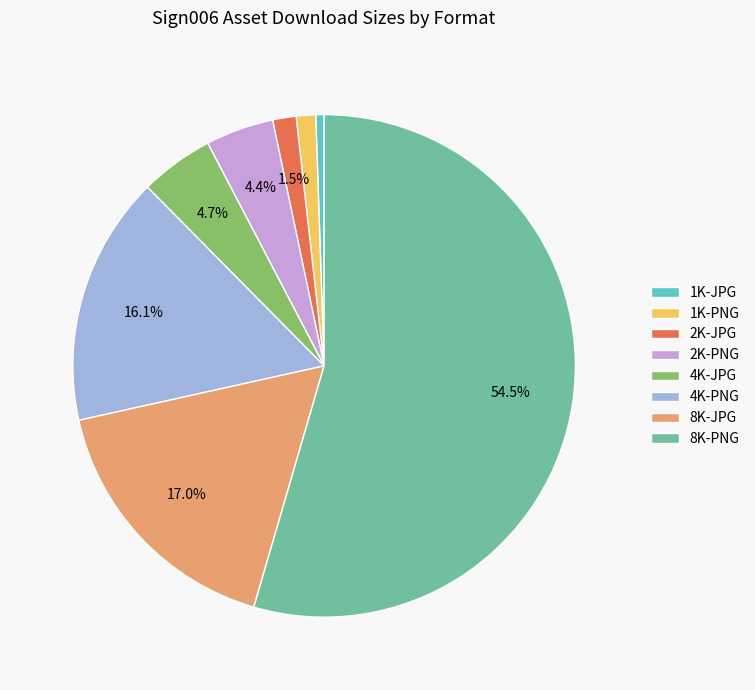

How many slices are in this pie chart?

8